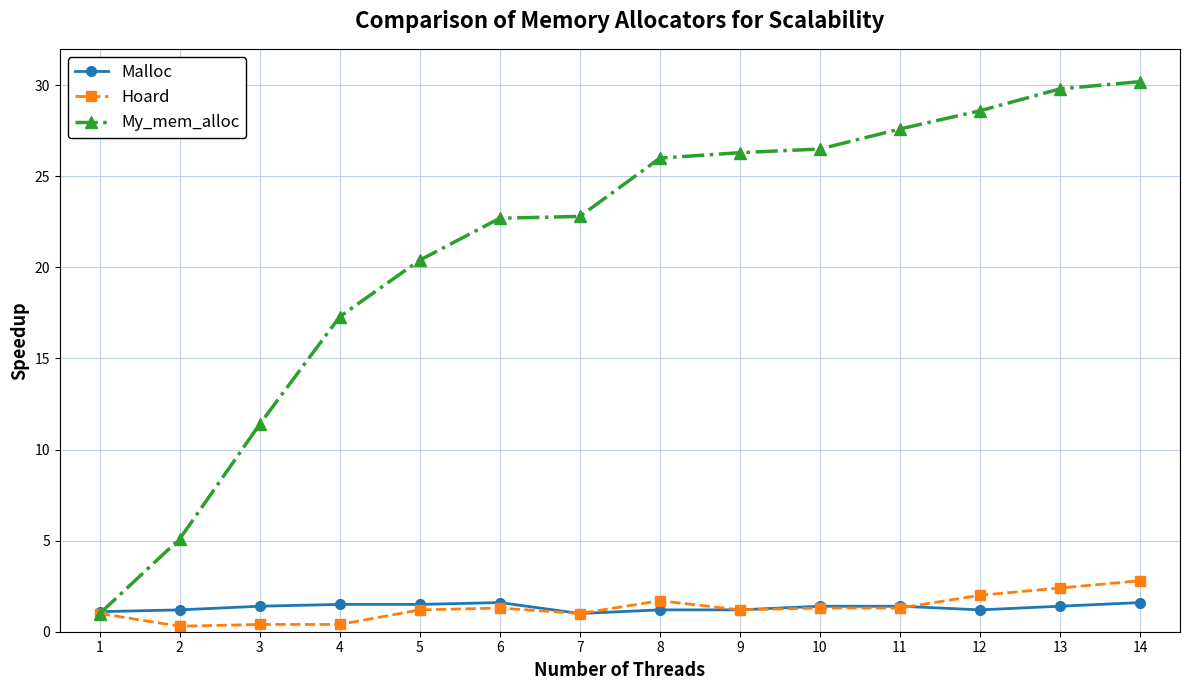

Which series ends up on top after the final intersection of My_mem_alloc and Malloc?

My_mem_alloc